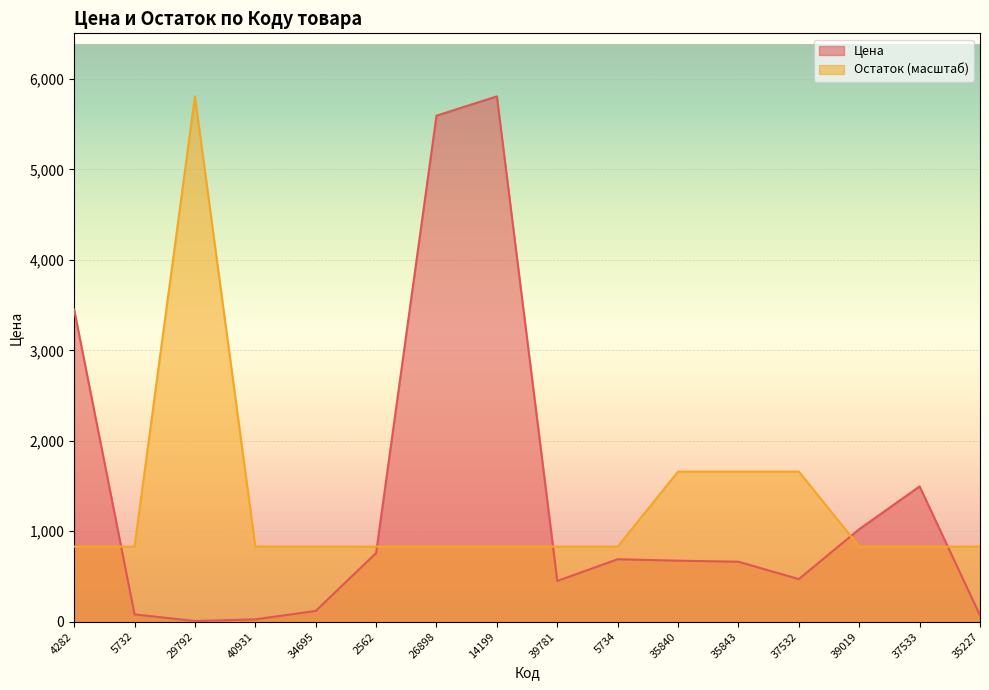

Reading left to right, what are all the values shown in this chart?

Цена: 4282=3450.0	5732=80.5	29792=6.9	40931=25.3	34695=118.5	2562=759.0	26898=5594.1	14199=5807.5	39781=449.6	5734=690.0	35840=673.9	35843=662.4	37532=470.4	39019=1022.4	37533=1495.0	35227=69.6
Остаток: 4282=829.6	5732=829.6	29792=5807.5	40931=829.6	34695=829.6	2562=829.6	26898=829.6	14199=829.6	39781=829.6	5734=829.6	35840=1659.3	35843=1659.3	37532=1659.3	39019=829.6	37533=829.6	35227=829.6